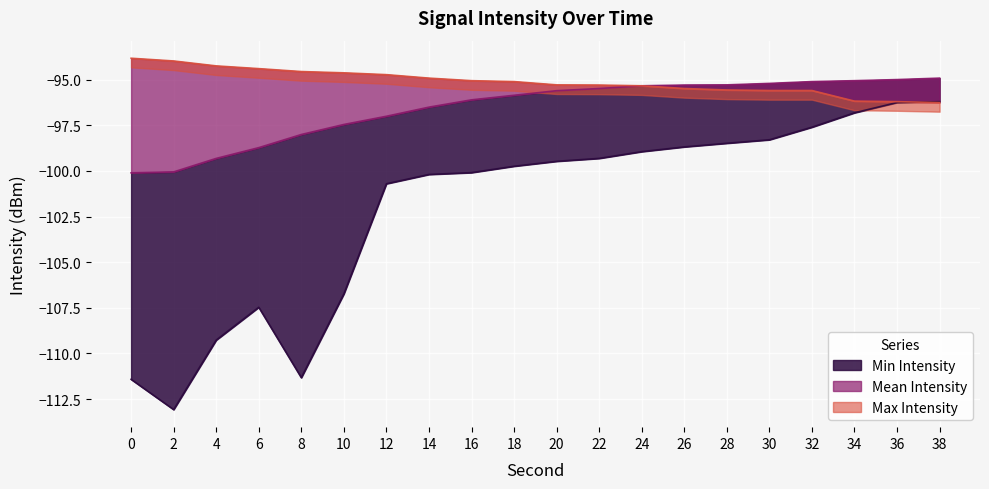

The Min Intensity series shows -109.3 at 4. True or false?

True